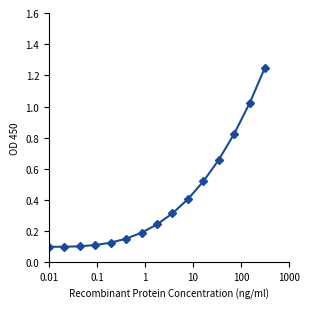

What is the average value?

0.4